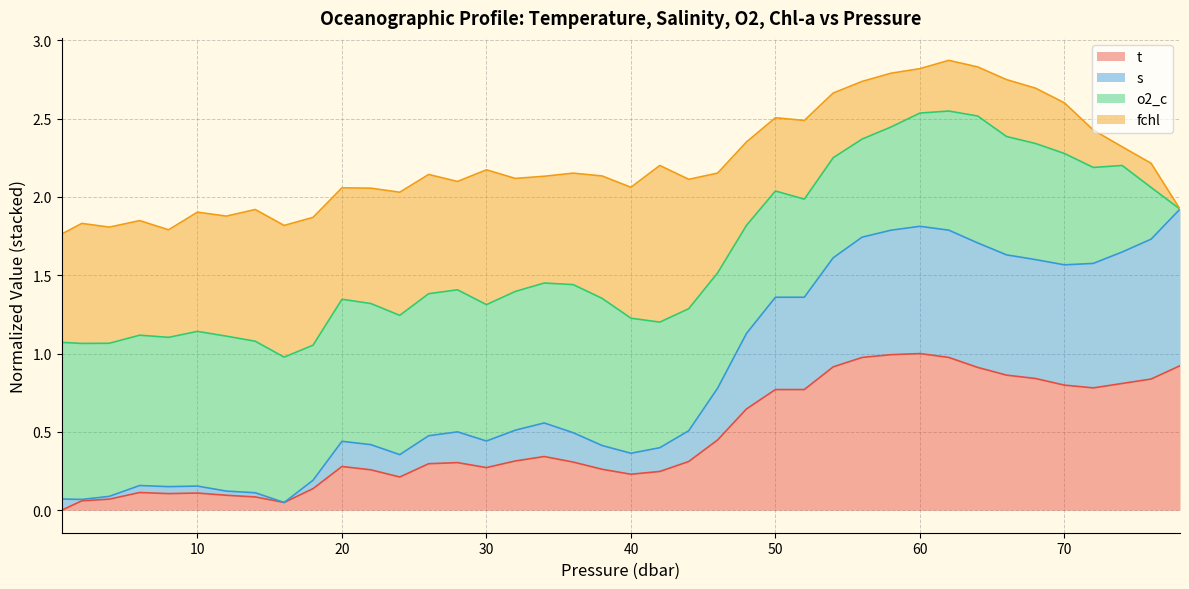

True or false: s and t cross at least once.

False